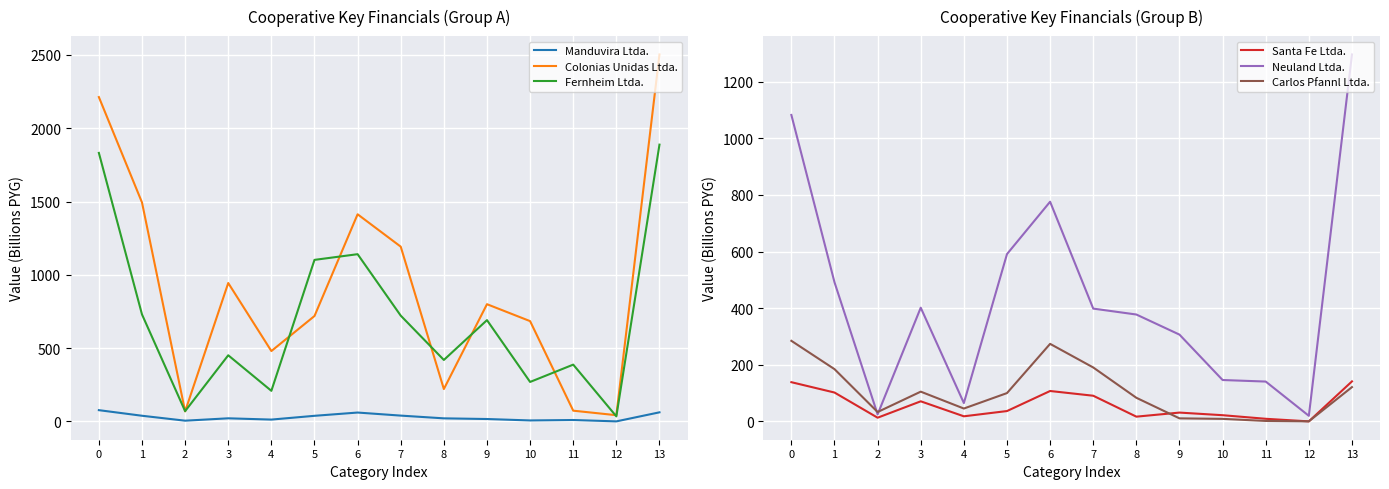

At which category does the chart reach its minimum across all series?

12